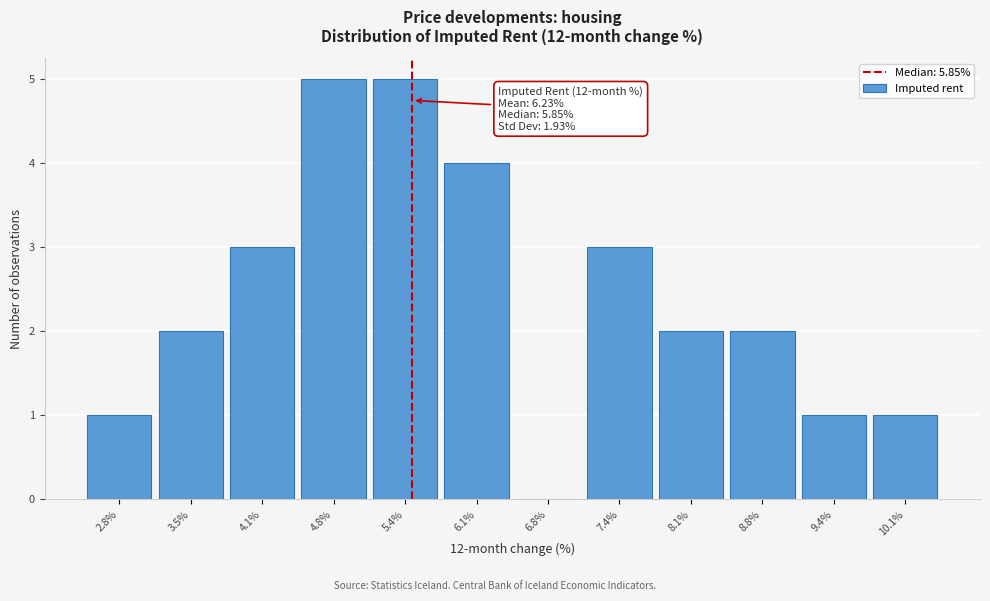

Reading left to right, extract all data points from this chart.

2.8%=1	3.5%=2	4.1%=3	4.8%=5	5.4%=5	6.1%=4	6.8%=0	7.4%=3	8.1%=2	8.8%=2	9.4%=1	10.1%=1